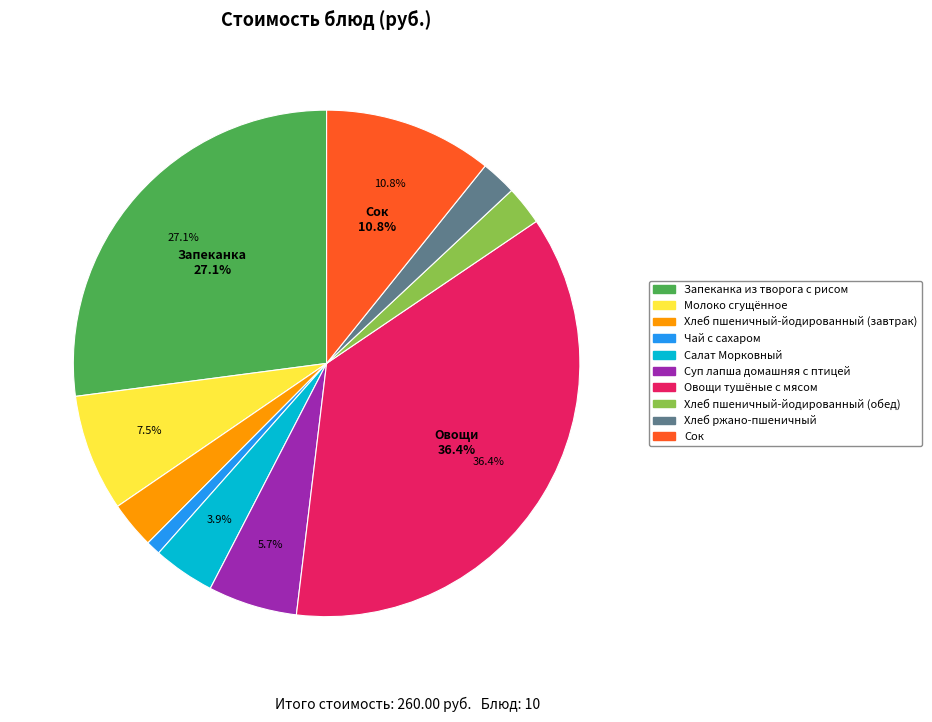

Combined, do Запеканка из творога с рисом and Суп лапша домашняя с птицей account for over 50%?

No